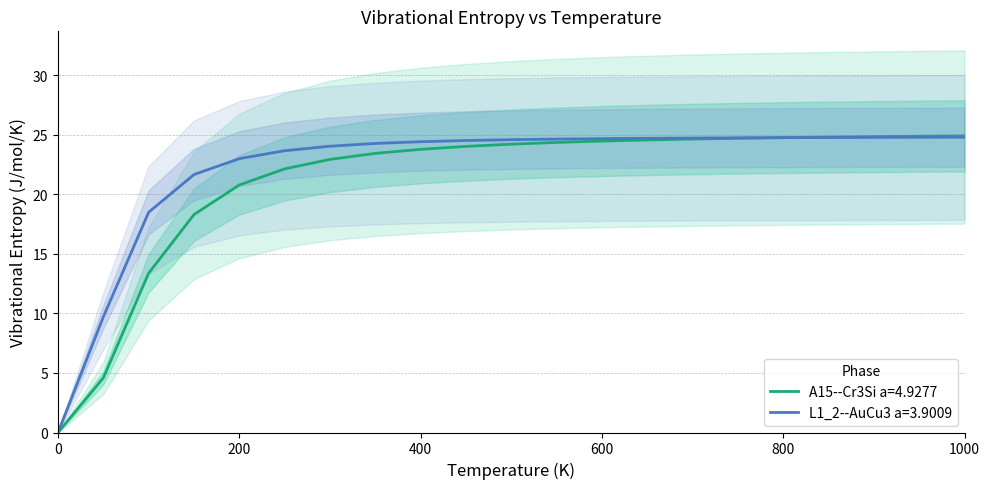

How many data points in L1_2--AuCu3 a=3.9009 are less than 24?

6